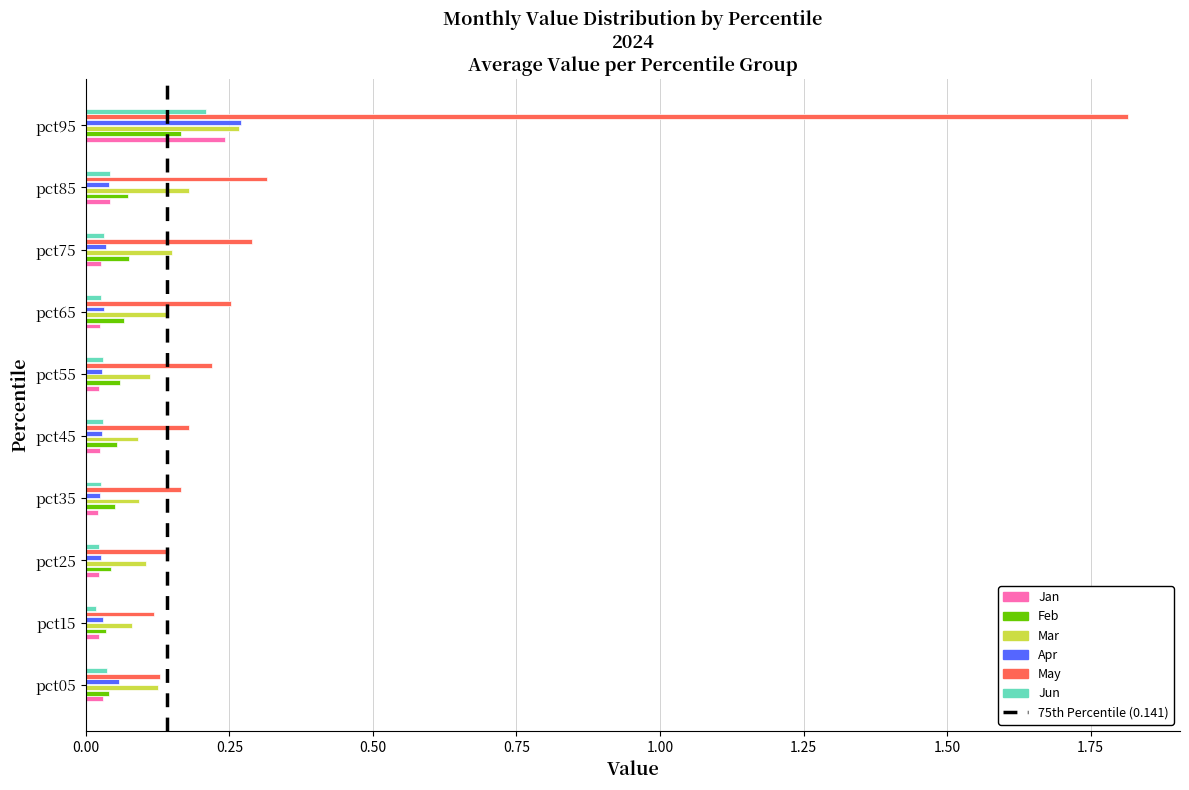

Which series has the largest total across all categories?

May